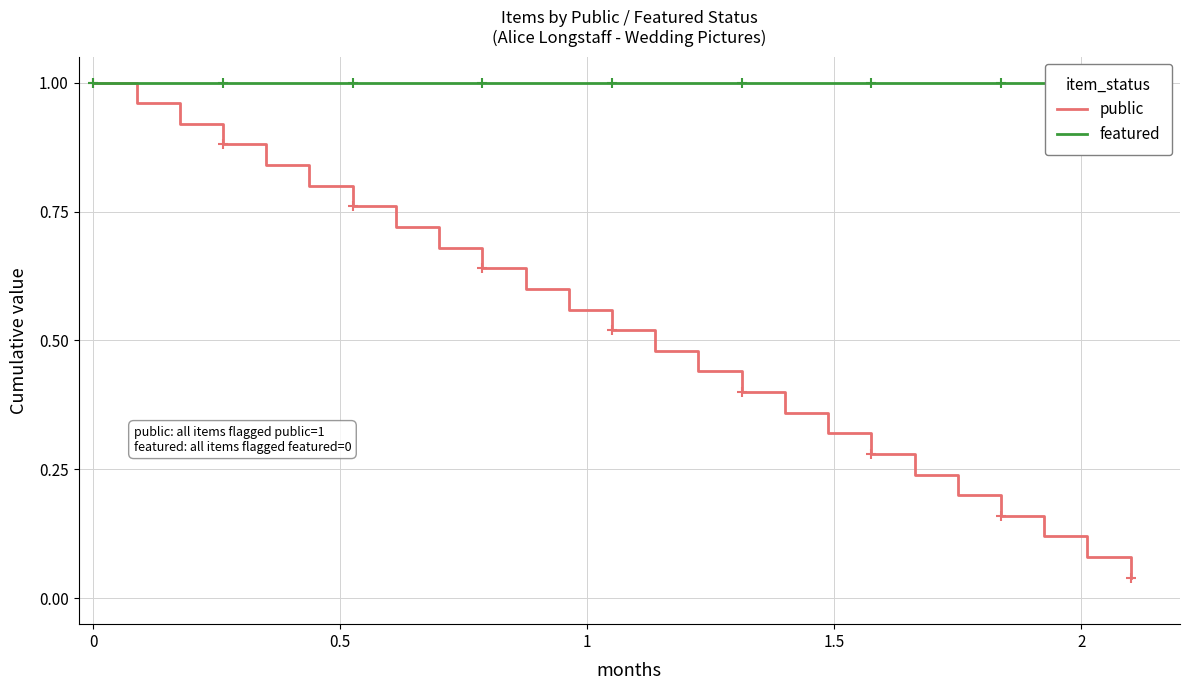

Is the value of featured at 6 greater than the value of public at 22?

Yes